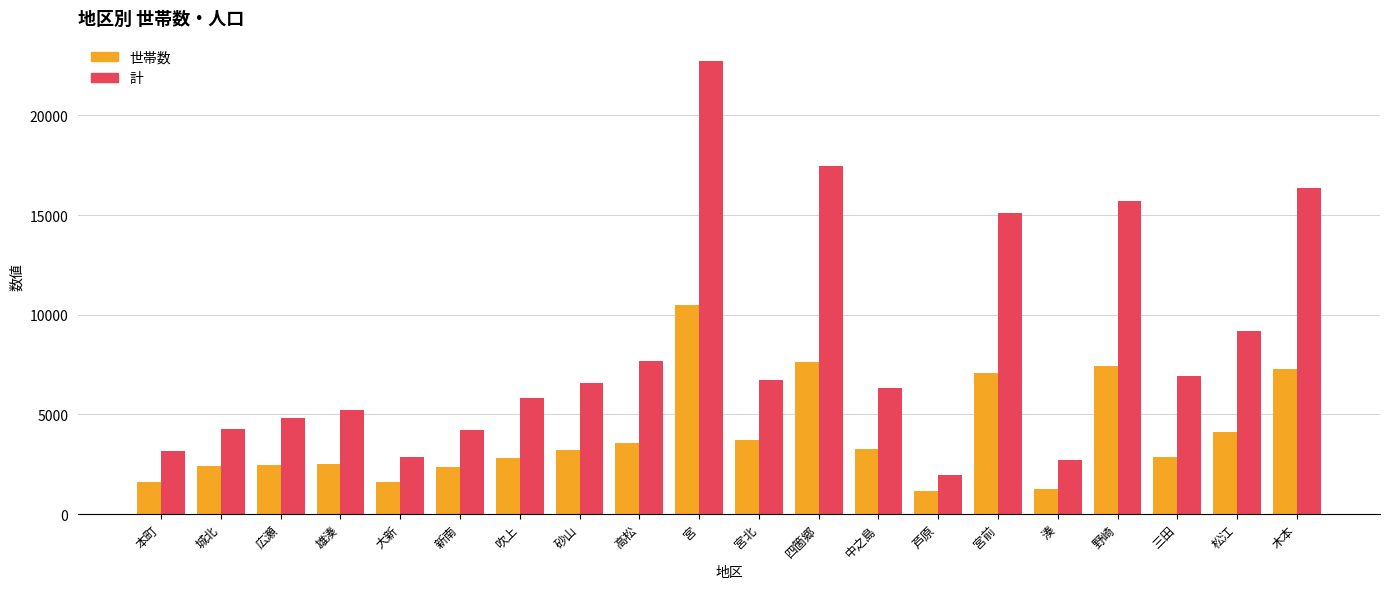

What is the total value across all series at 砂山?

9770